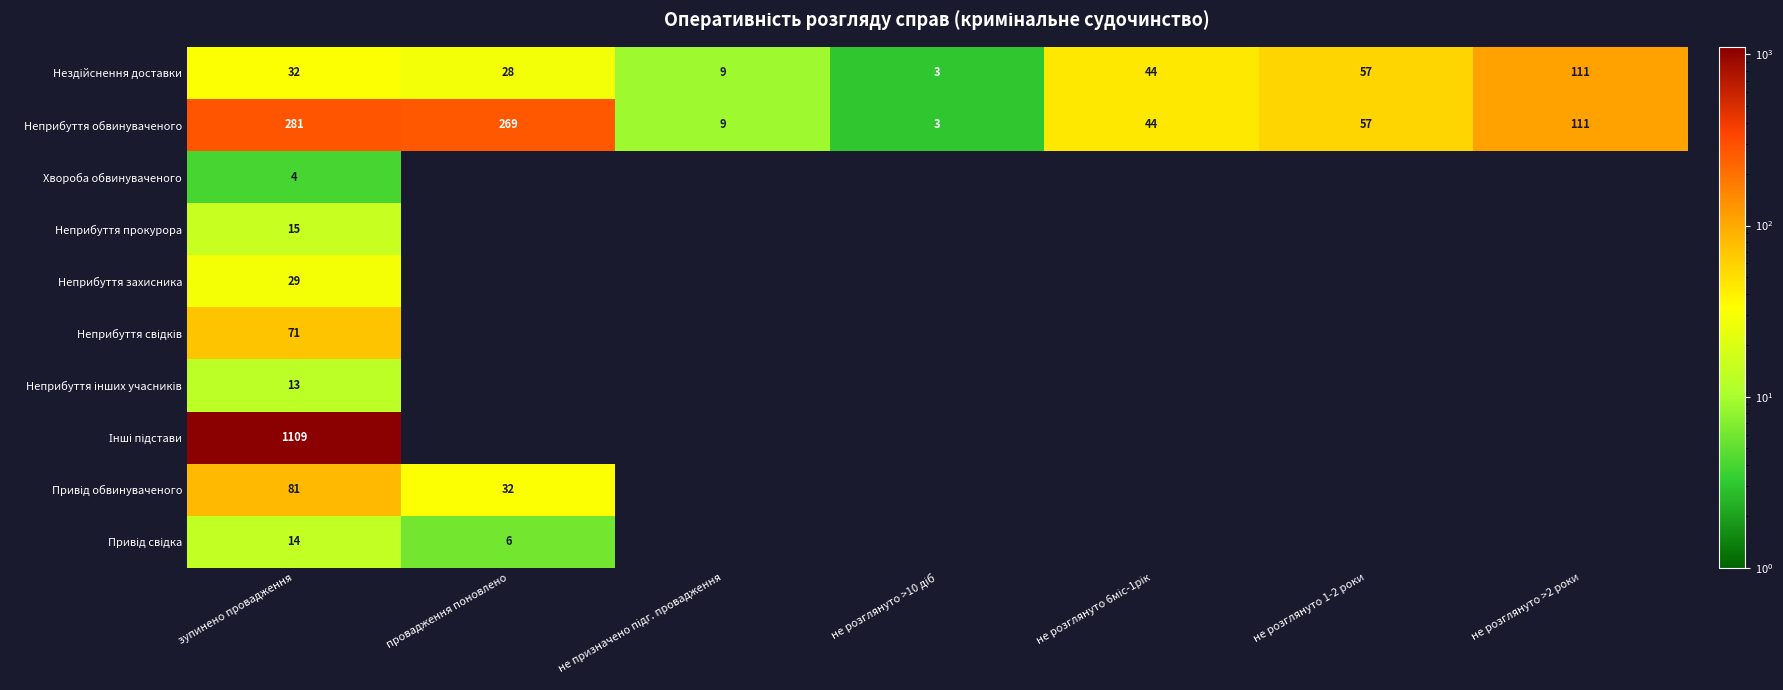

At which label is Неприбуття обвинуваченого closest to 142?

не розглянуто >2 роки